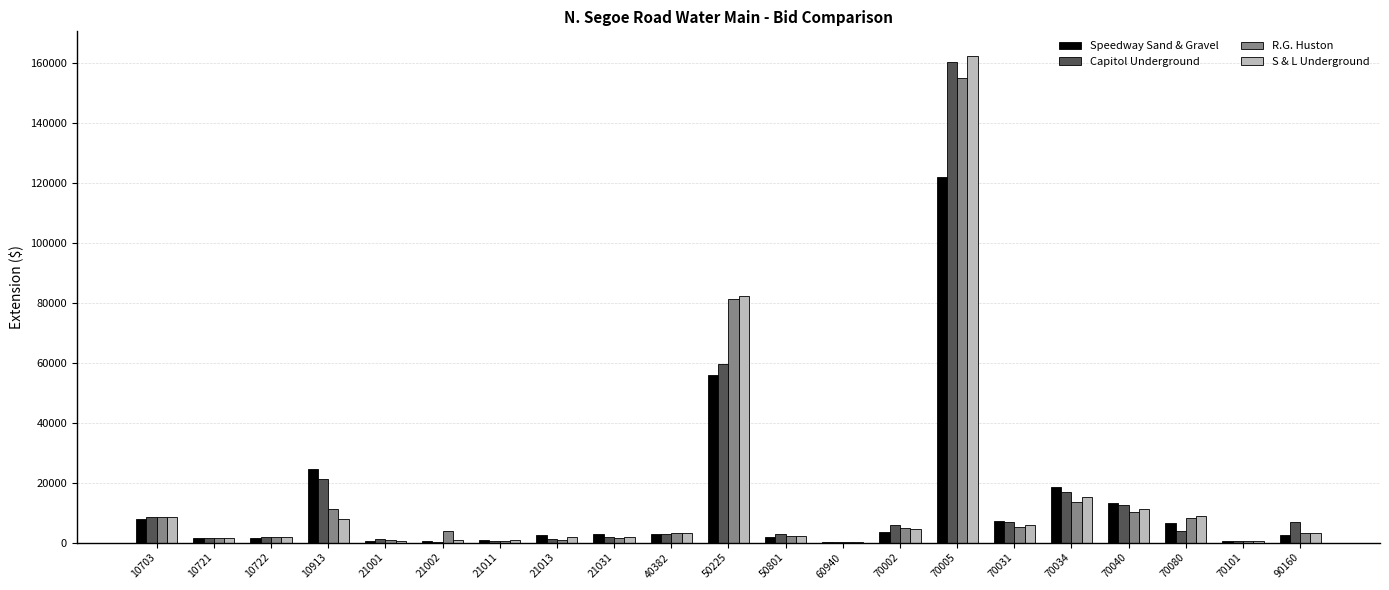

What value does the Capitol Underground series have at 90160?

6750.0